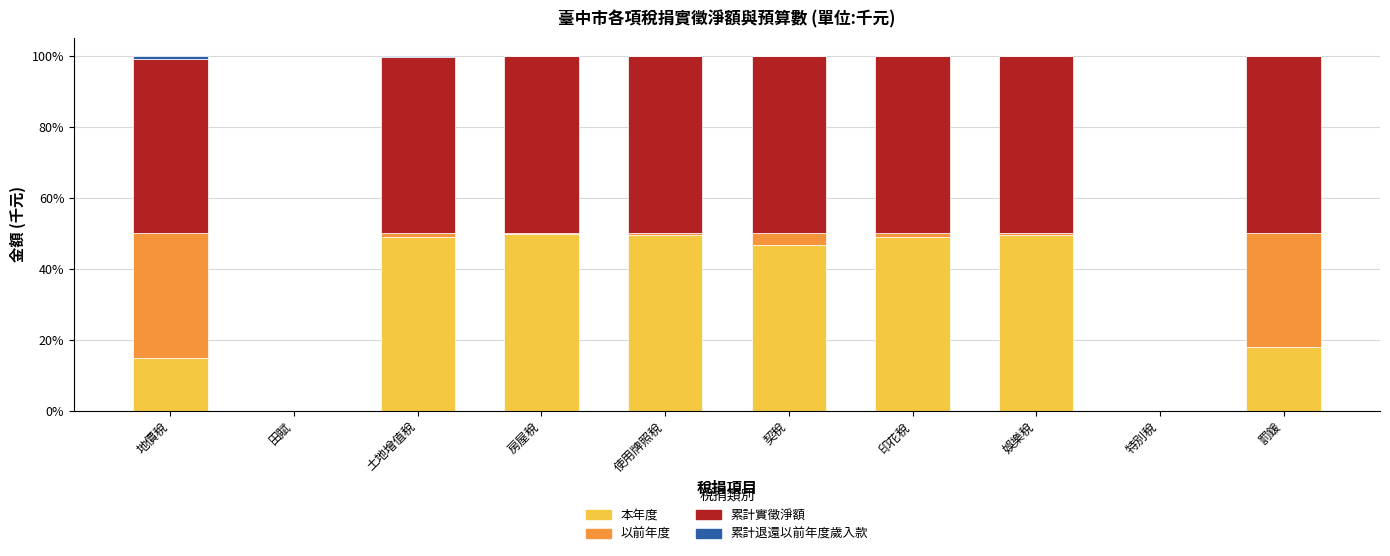

What is the highest value of the 本年度 series?

49.7